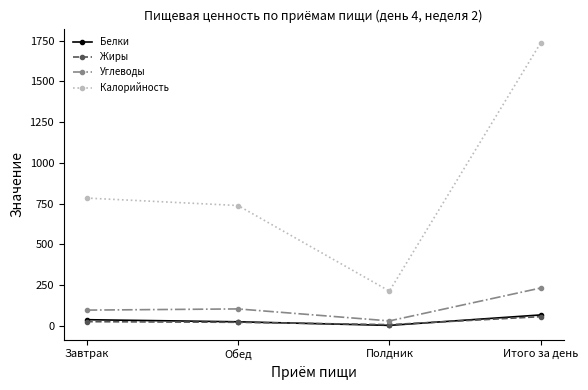

What is the approximate value of Белки at Итого за день?

67.8